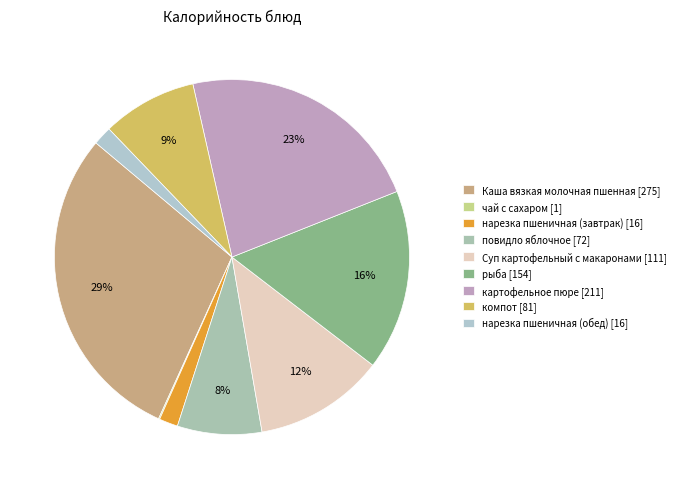

The нарезка пшеничная (обед) slice represents 2% of the pie. True or false?

True